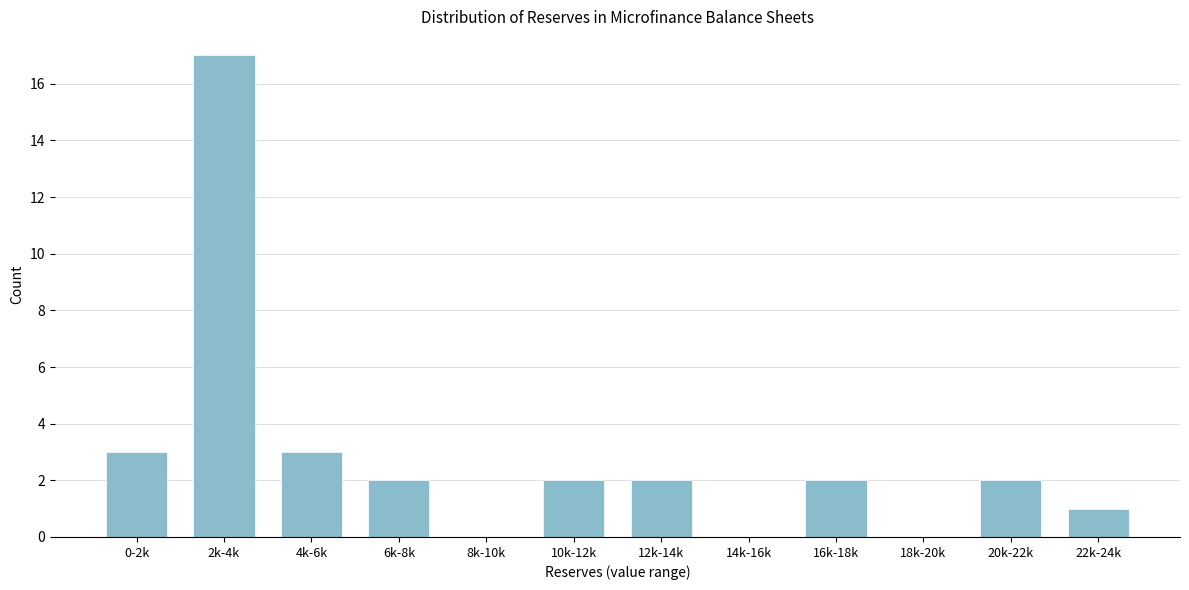

Reading right to left, list all the values displayed in this chart.

22k-24k=1	20k-22k=2	18k-20k=0	16k-18k=2	14k-16k=0	12k-14k=2	10k-12k=2	8k-10k=0	6k-8k=2	4k-6k=3	2k-4k=17	0-2k=3